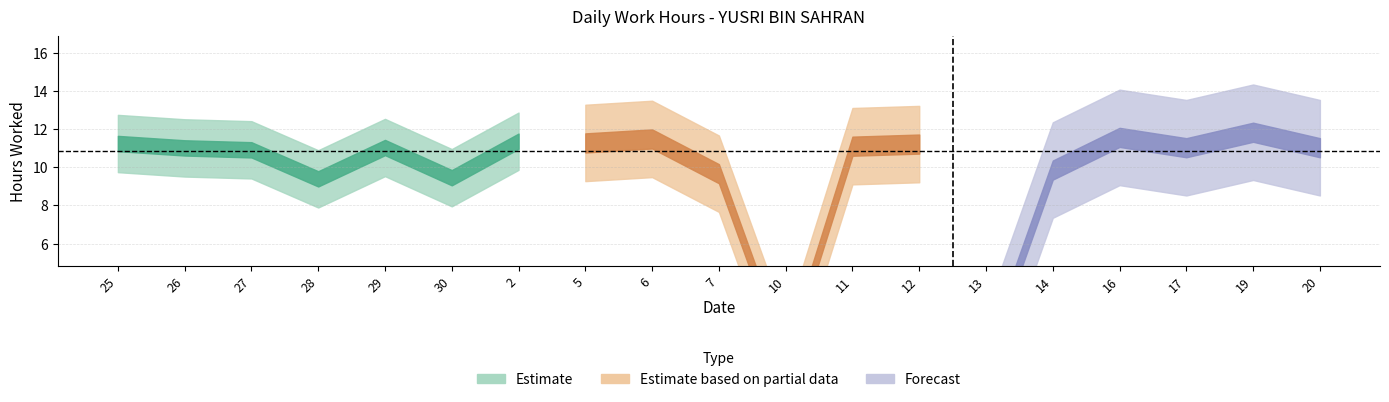

How many lines are shown in the chart?

1